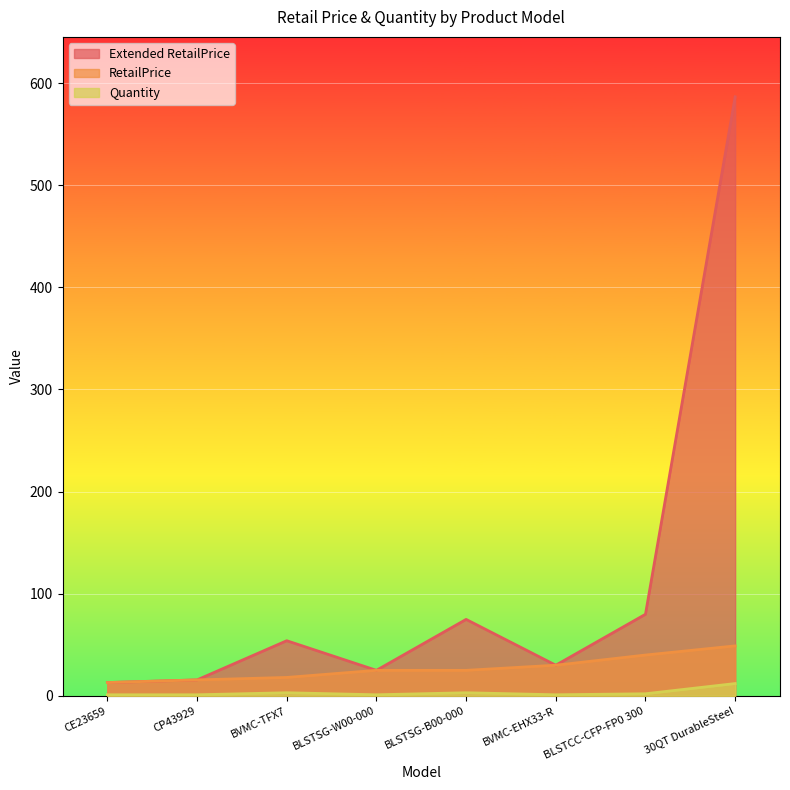

True or false: RetailPrice has a value of 10.6 at BLSTSG-B00-000.

False